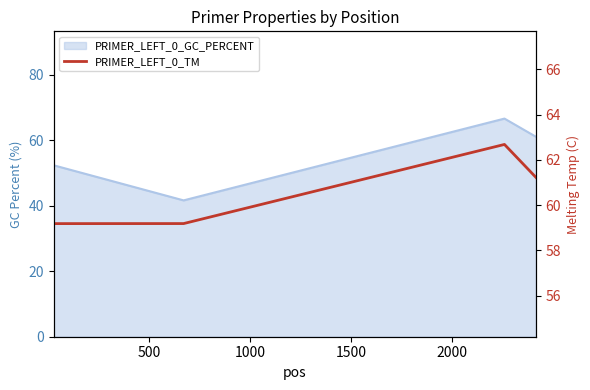

What is the value of the 4th point from the left?

61.2